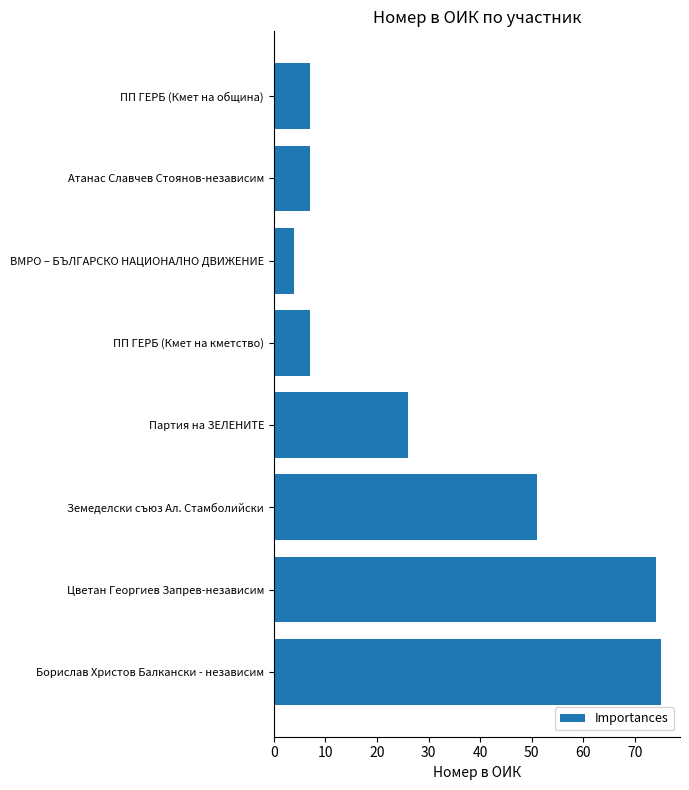

What is the greatest value displayed?

75